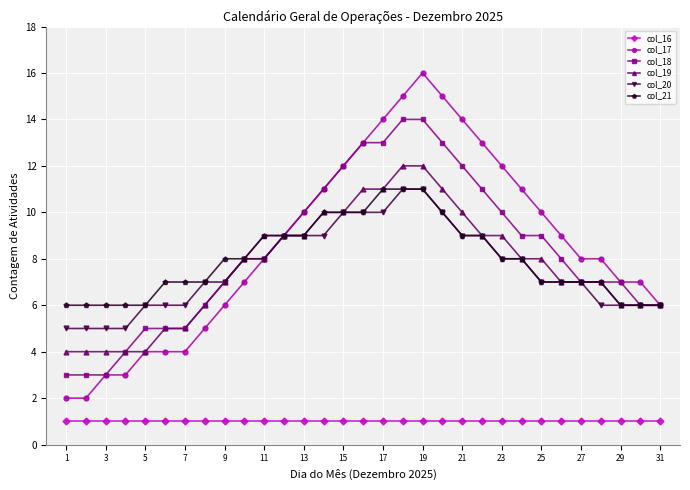

What is the difference between the maximum and second lowest values in the col_19 series?

8